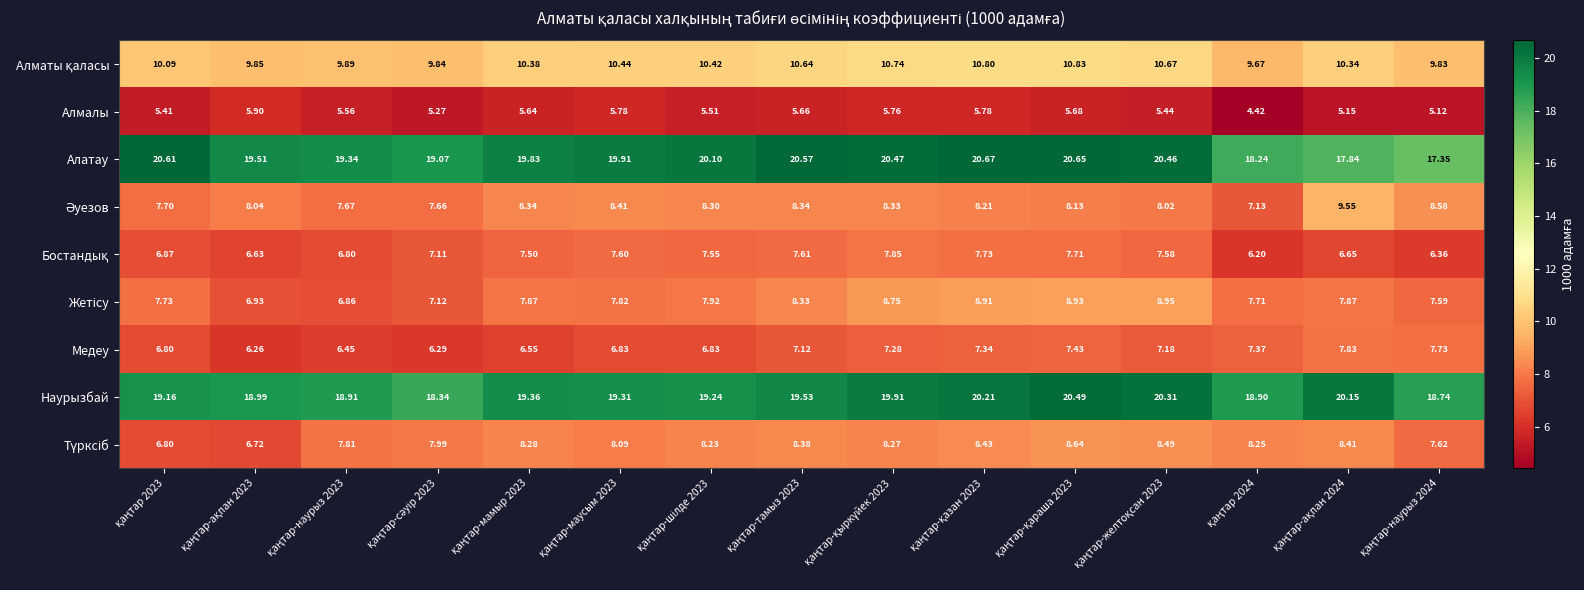

Which series has the largest total across all categories?

Алатау